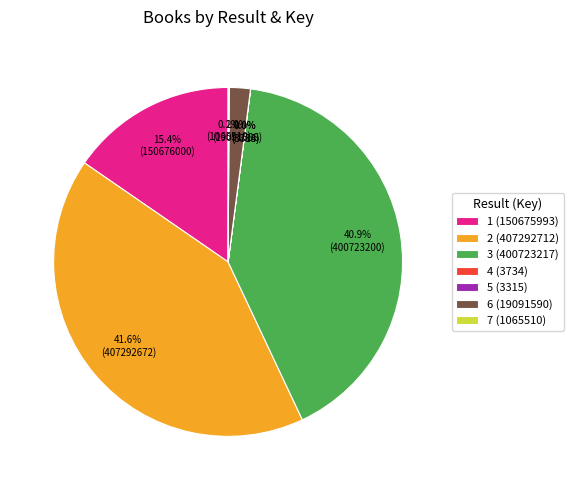

To the nearest percent, what percentage of the pie is 2 (407292712)?

42%